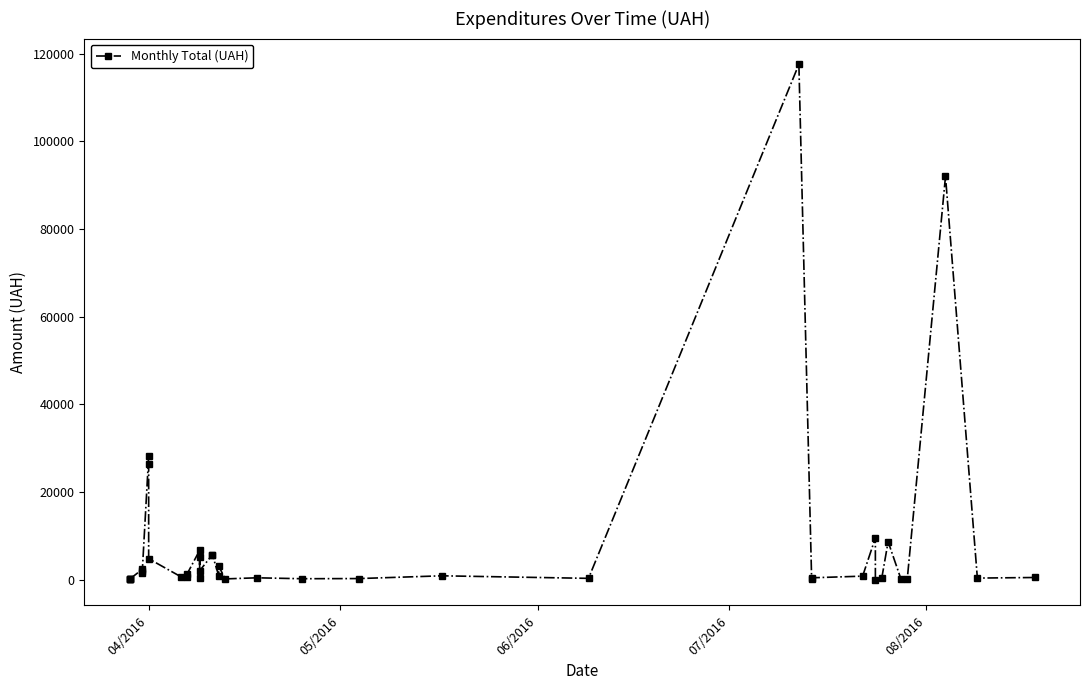

How many values exceed 805?

20